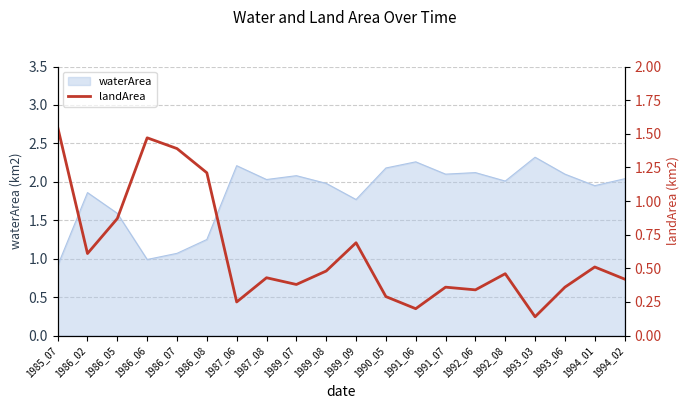

What is the difference between the maximum and minimum values?

1.4